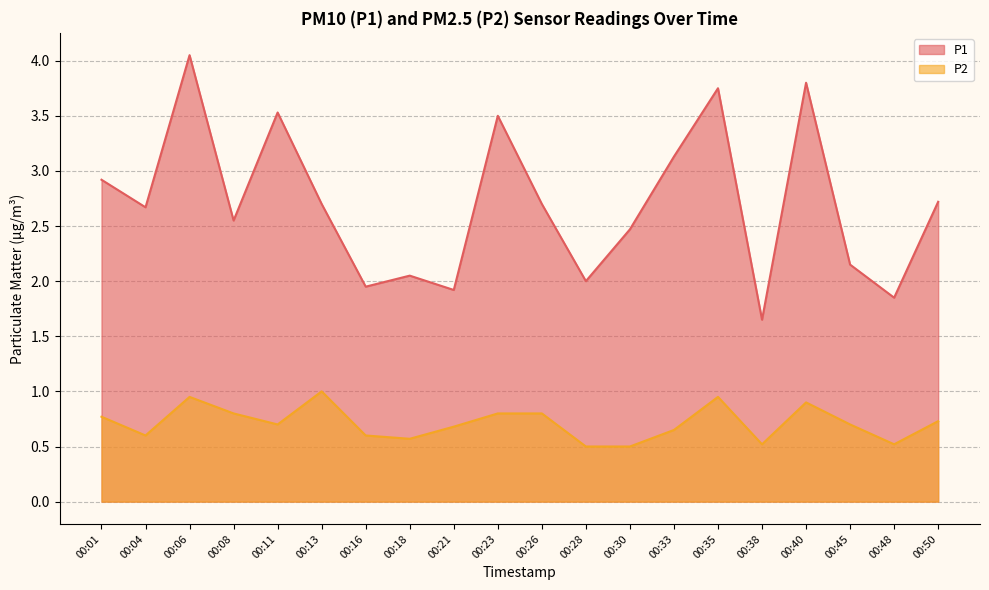

True or false: P2 has more than 1 points higher than both neighbors.

True